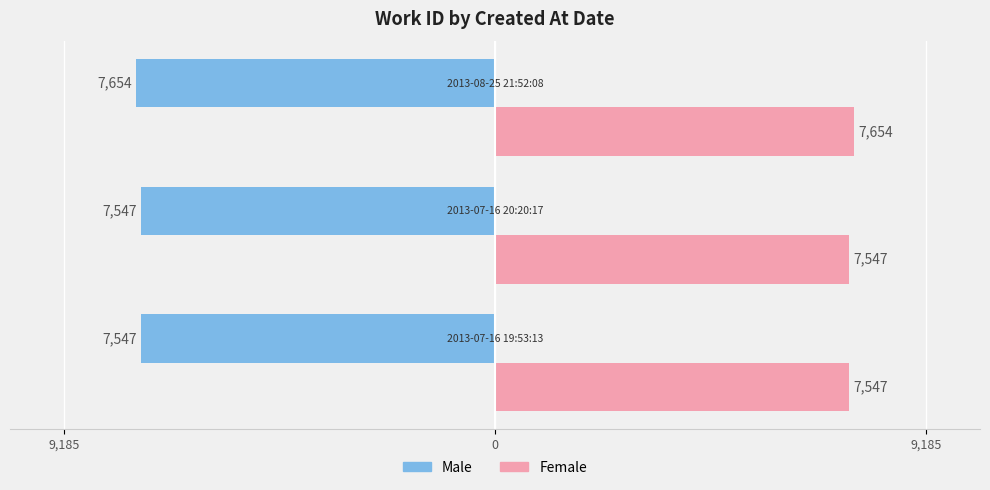

What are all the series names shown in the legend?

Male, Female